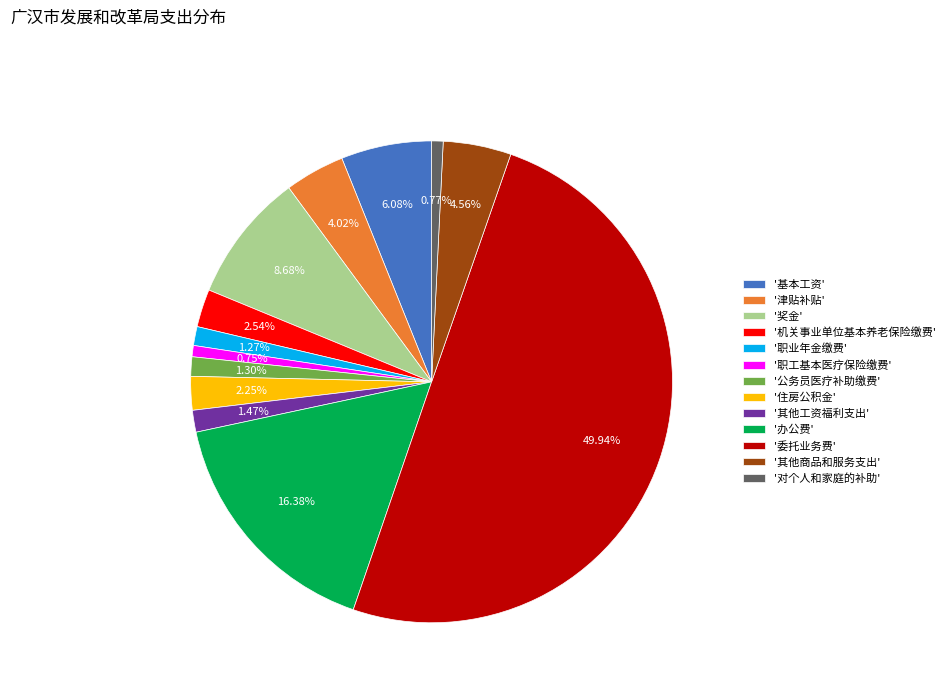

How many slices are in this pie chart?

13